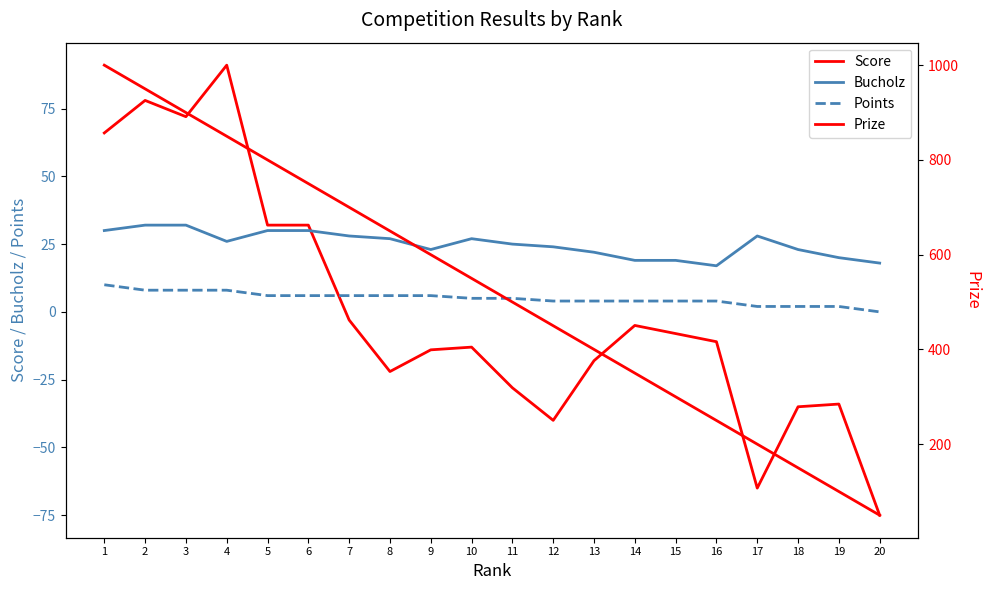

Where is the first local maximum for Bucholz?

10